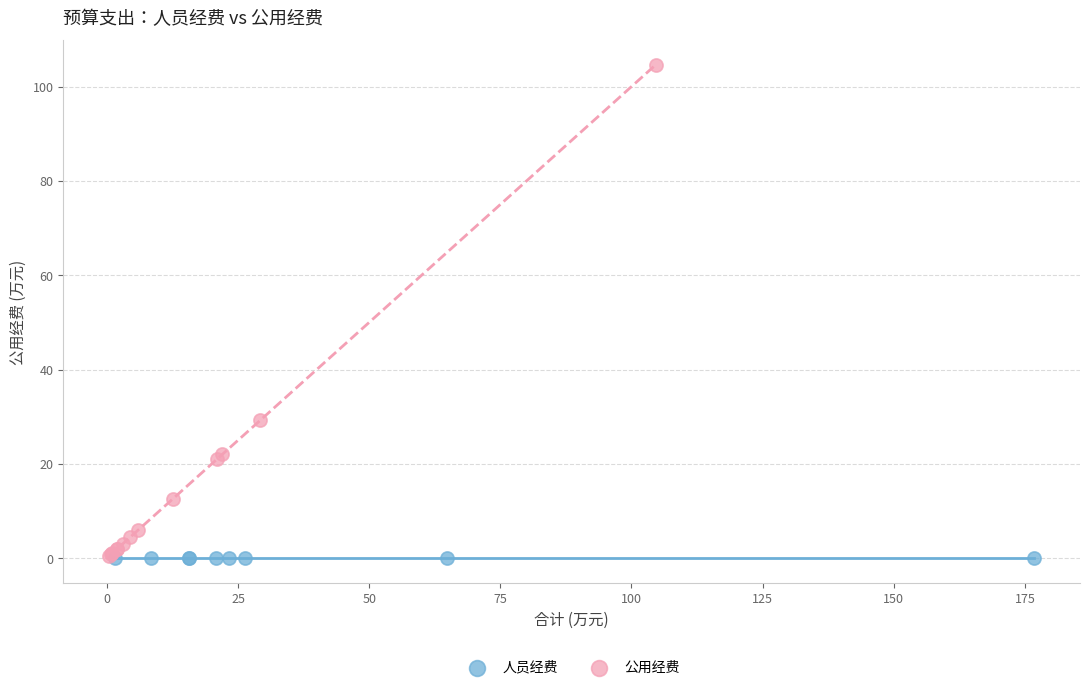

Which series reaches the maximum Y coordinate?

公用经费